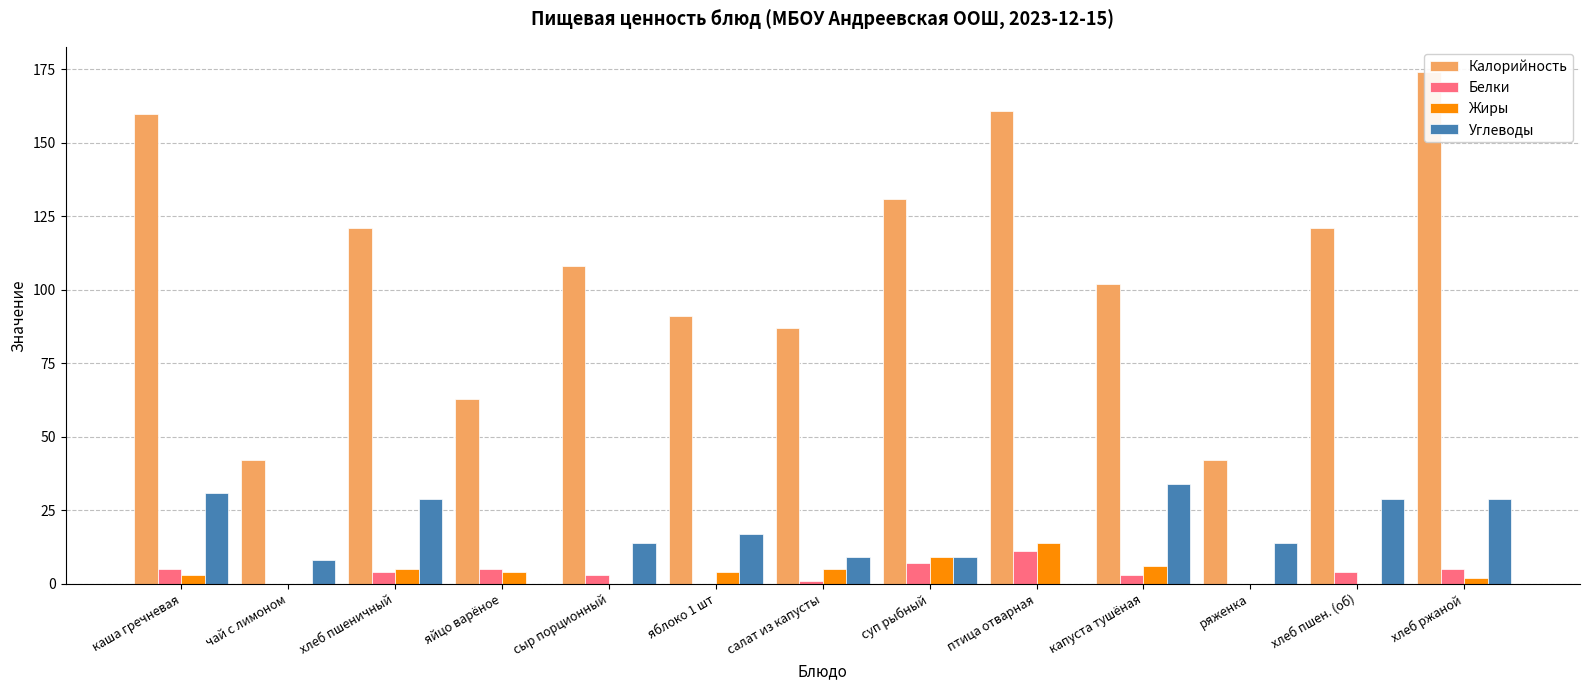

Reading right to left, transcribe all the data shown in this chart.

Калорийность: 174	121	42	102	161	131	87	91	108	63	121	42	160
Белки: 5	4	0	3	11	7	1	0	3	5	4	0	5
Жиры: 2	0	0	6	14	9	5	4	0	4	5	0	3
Углеводы: 29	29	14	34	0	9	9	17	14	0	29	8	31